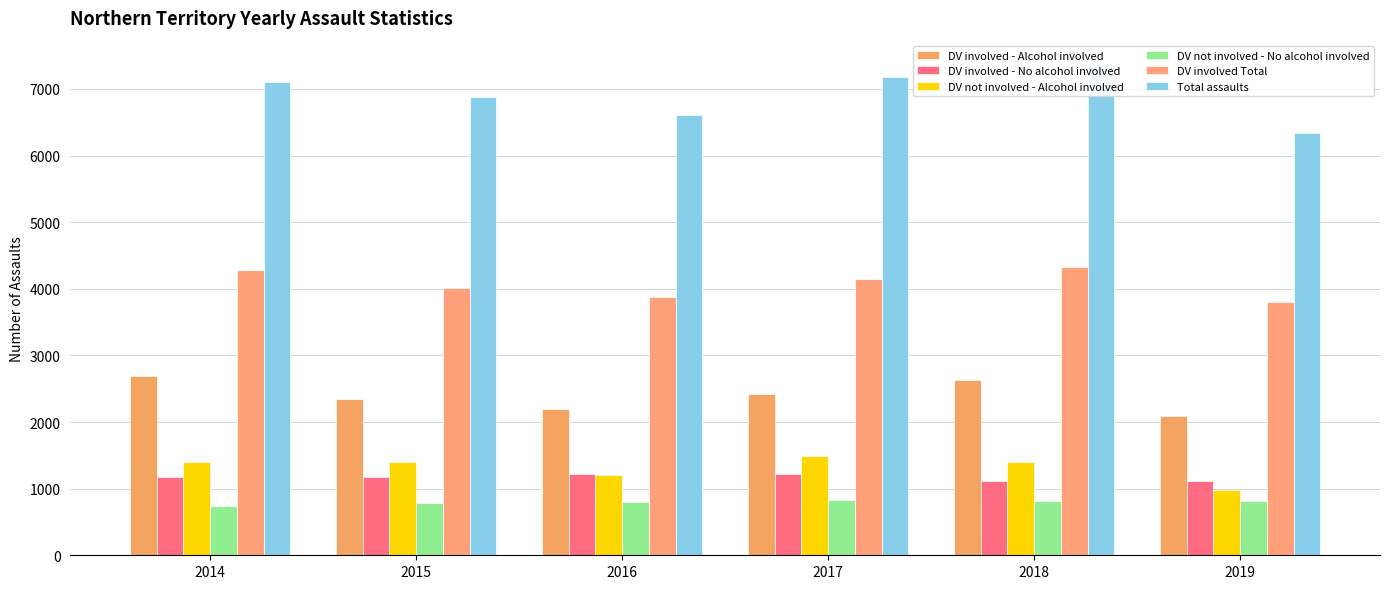

Is the value of DV involved Total at 2018 greater than the value of Total assaults at 2016?

No